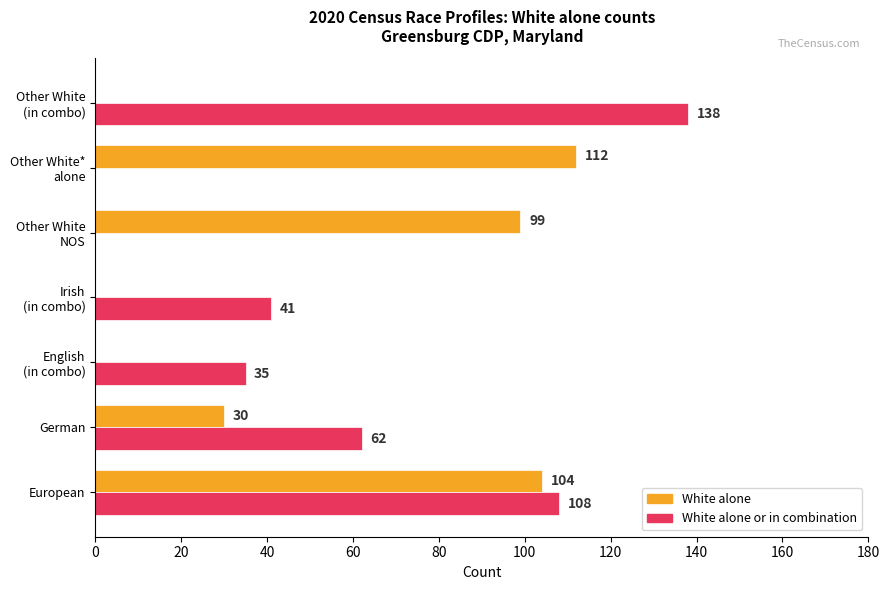

Is it true that White alone or in combination equals 108 at European?

True